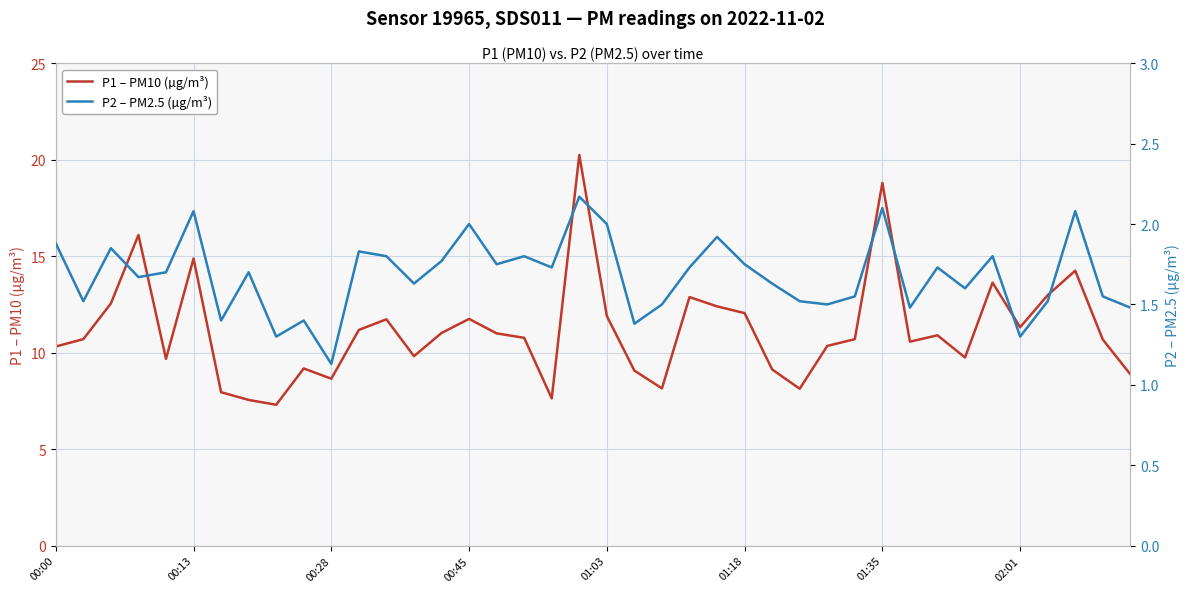

Which series has the widest spread of values?

P1 – PM10 (µg/m³)